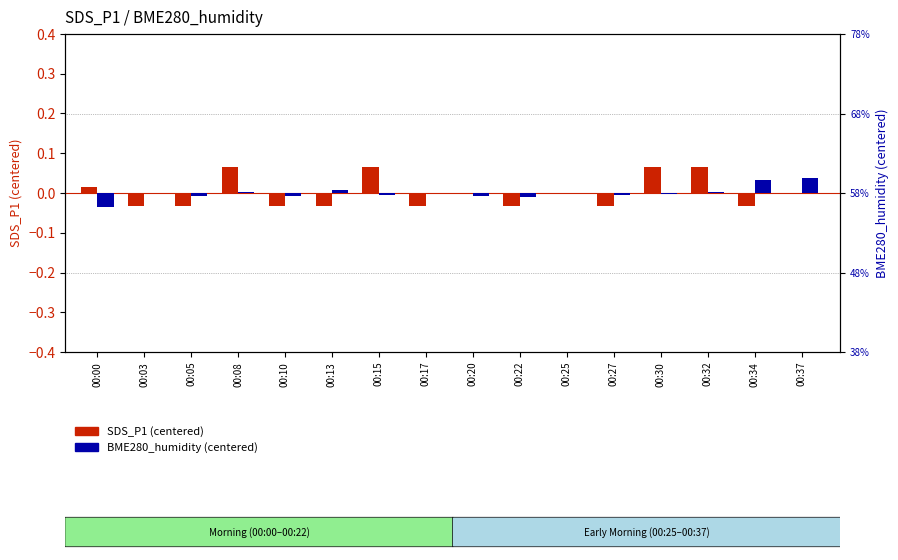

List the labels in order of SDS_P1 (centered) value, largest first.

00:08, 00:15, 00:30, 00:32, 00:00, 00:20, 00:25, 00:37, 00:03, 00:05, 00:10, 00:13, 00:17, 00:22, 00:27, 00:34